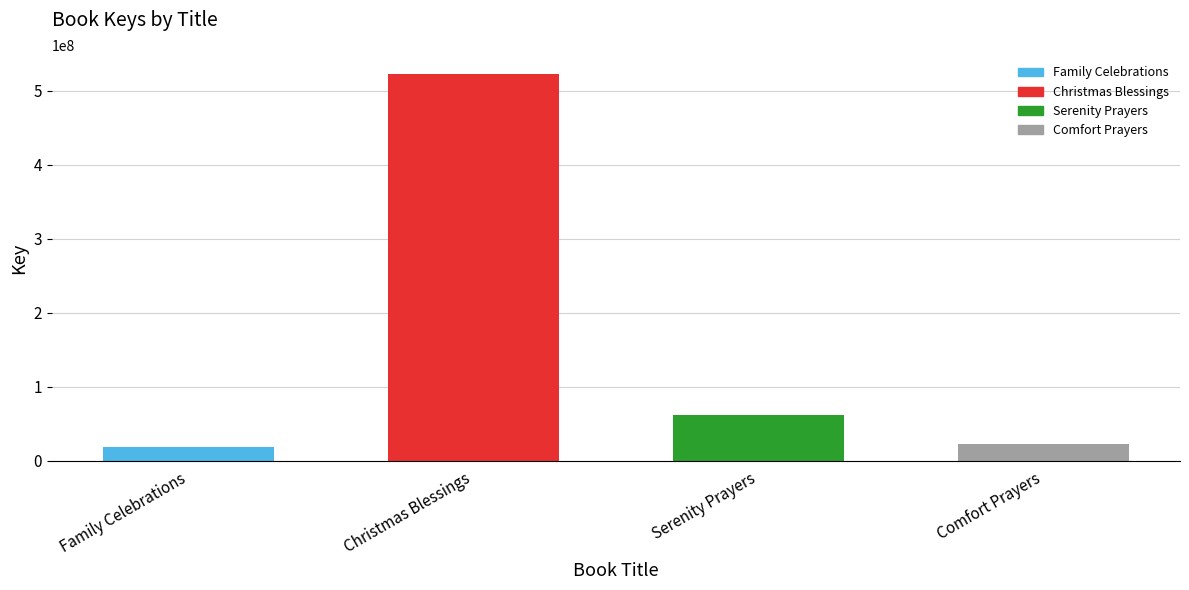

What is the sum of all values?

625262201